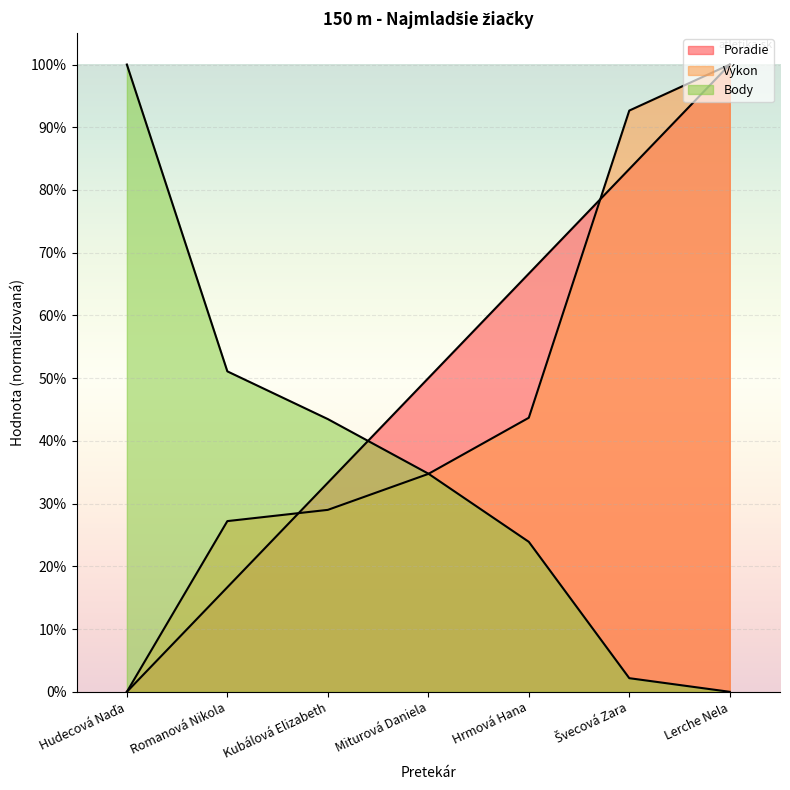

Rank the categories by Body value from highest to lowest.

Hudecová Naďa, Romanová Nikola, Kubálová Elizabeth, Miturová Daniela, Hrmová Hana, Švecová Zara, Lerche Nela